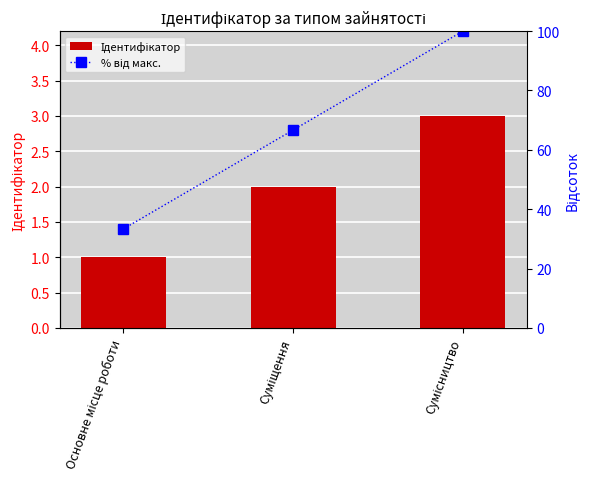

How many groups of bars are there?

3